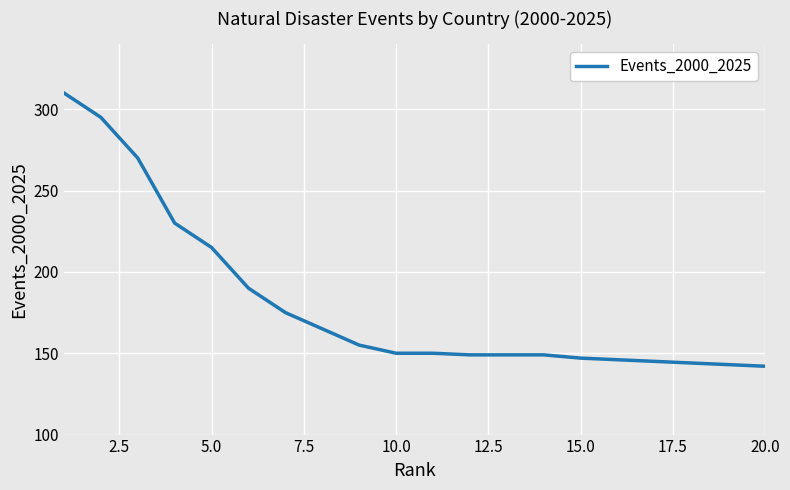

What is the minimum value shown in the chart?

142